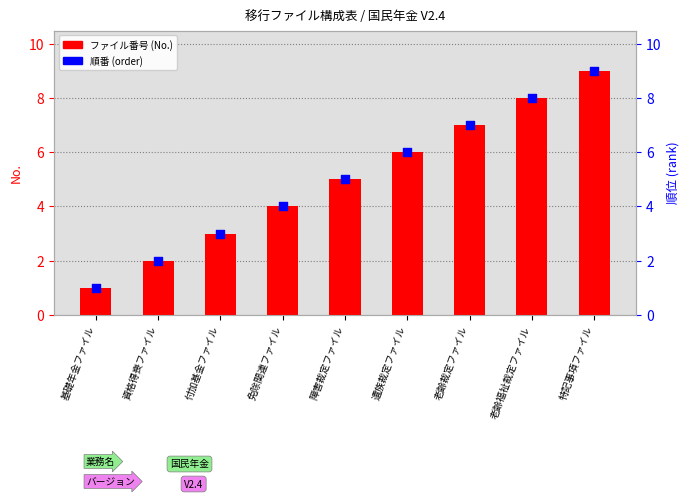

What are all the series names shown in the legend?

ファイル番号 (No.), 順番 (order)